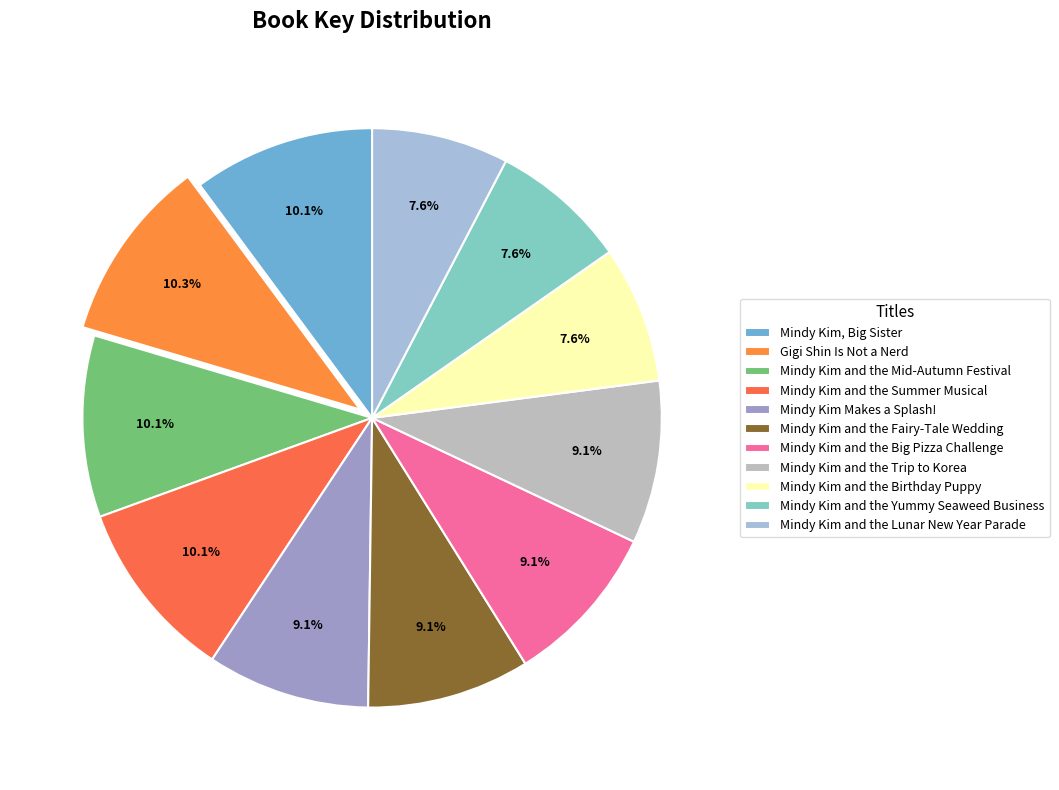

To the nearest percent, what percentage of the pie is Mindy Kim and the Lunar New Year Parade?

8%